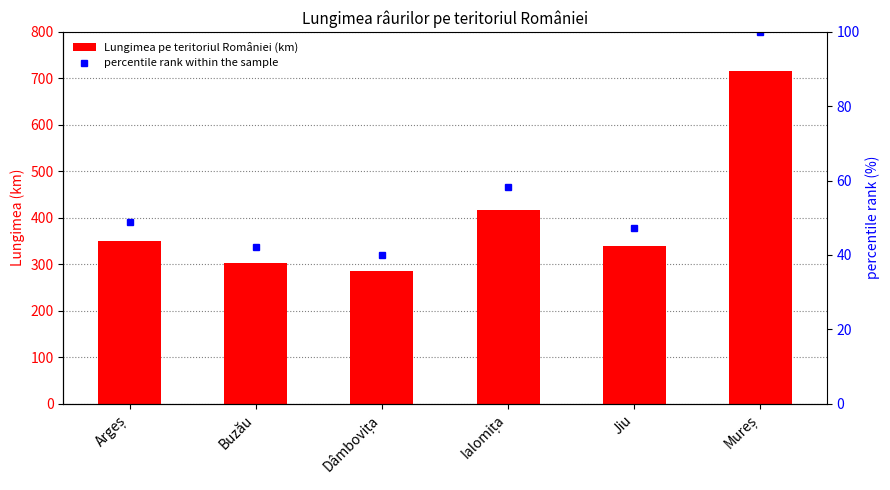

What are all the series names shown in the legend?

Lungimea pe teritoriul României (km), percentile rank within the sample